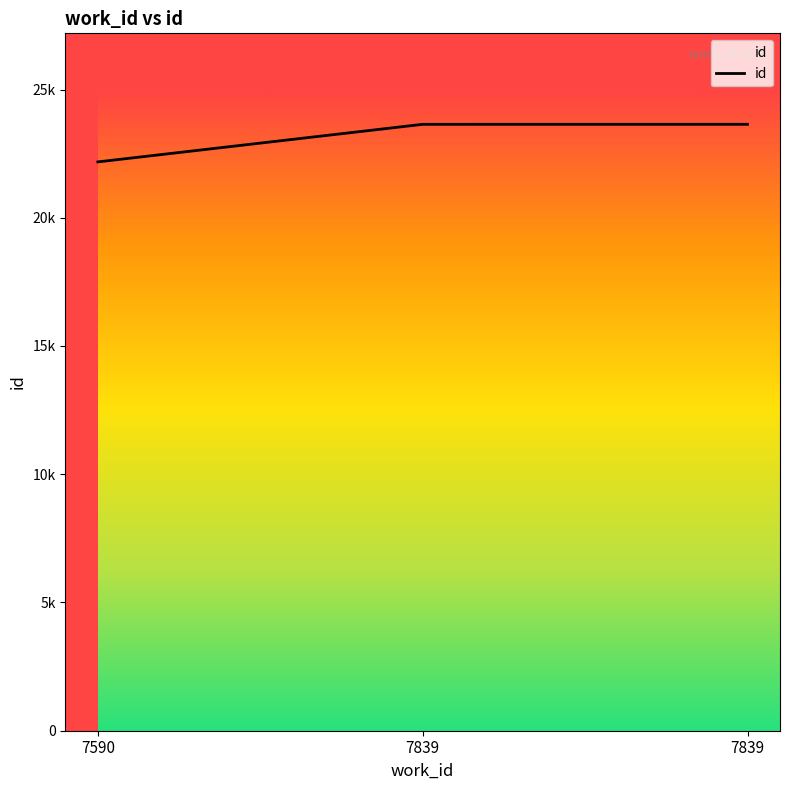

Does the chart display data point markers on the line(s)?

No